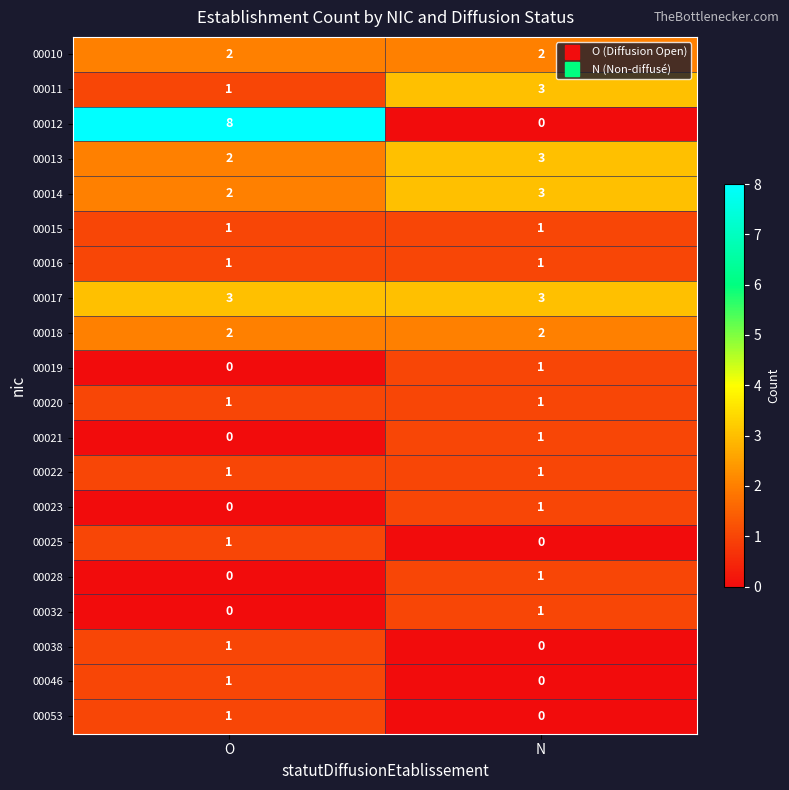

How many categories are shown in the chart?

2